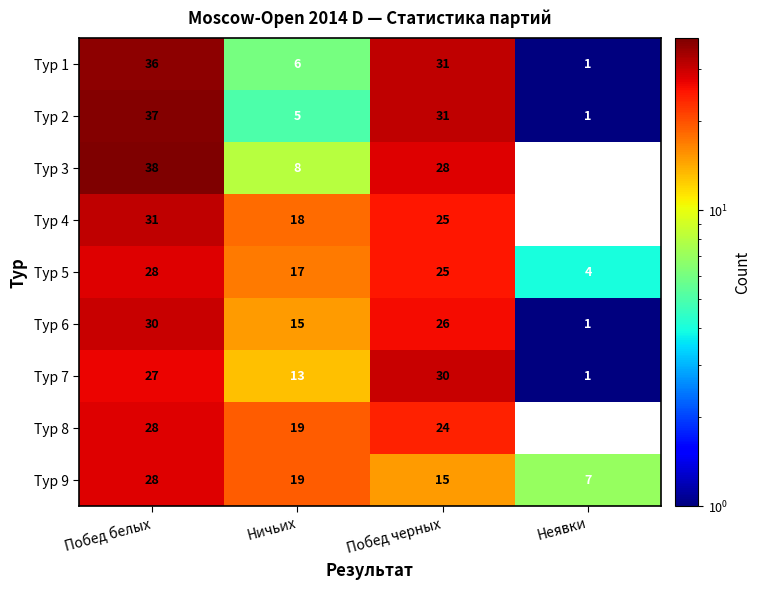

The value of Тур 3 at Неявки is -15. True or false?

False